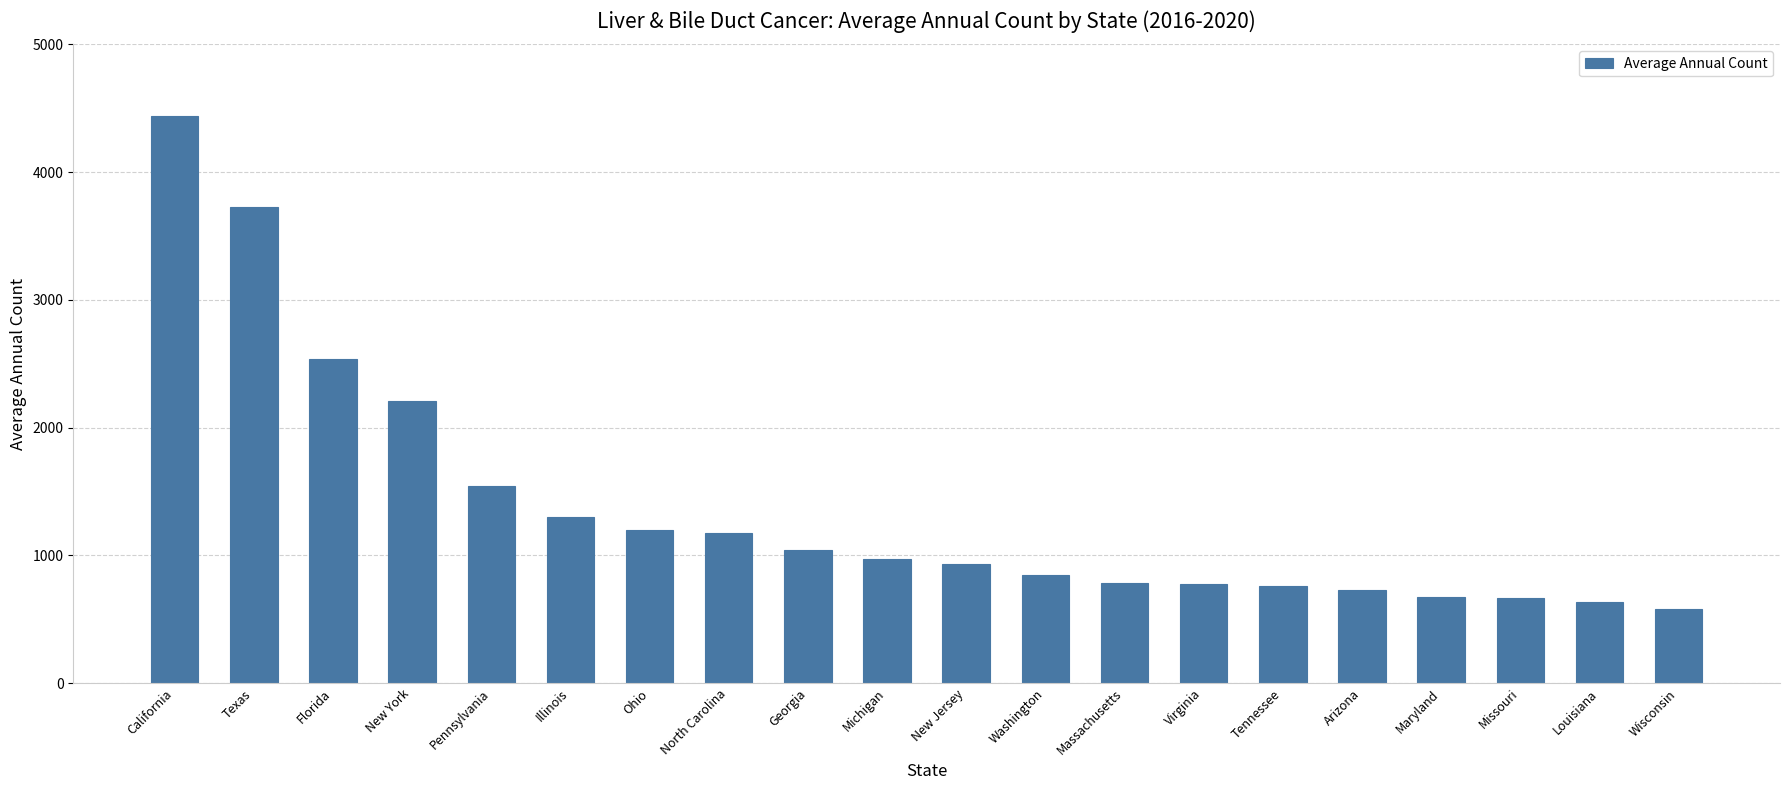

How many data points does each series have?

20